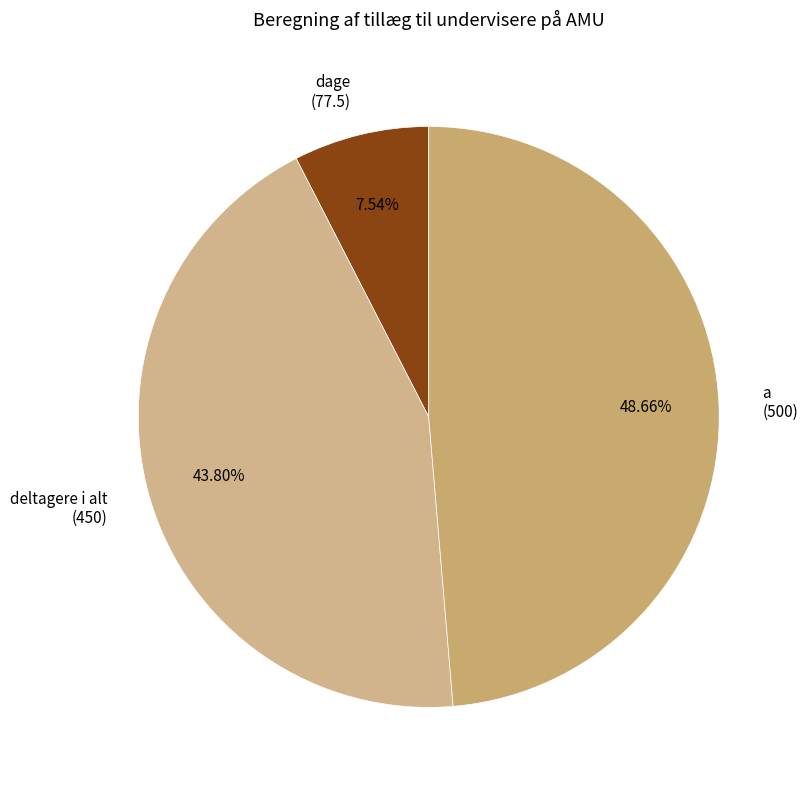

Between deltagere i alt (450) and a (500), which is larger?

a (500)